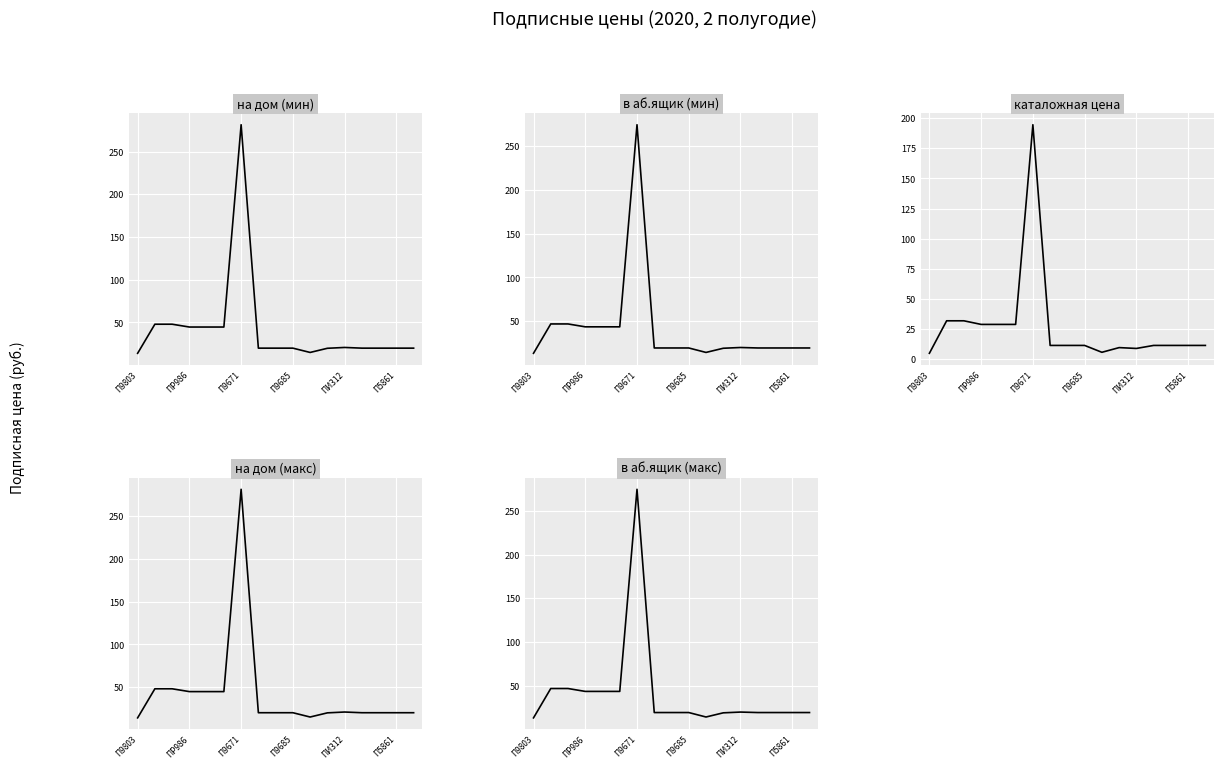

Is this an area chart (filled region under the line)?

No